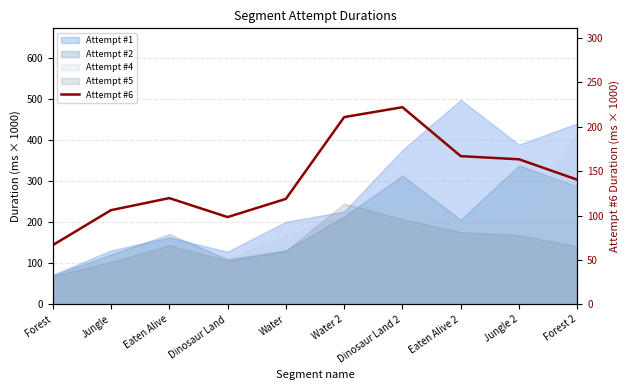

Is it true that the value at Forest is 102.5?

False